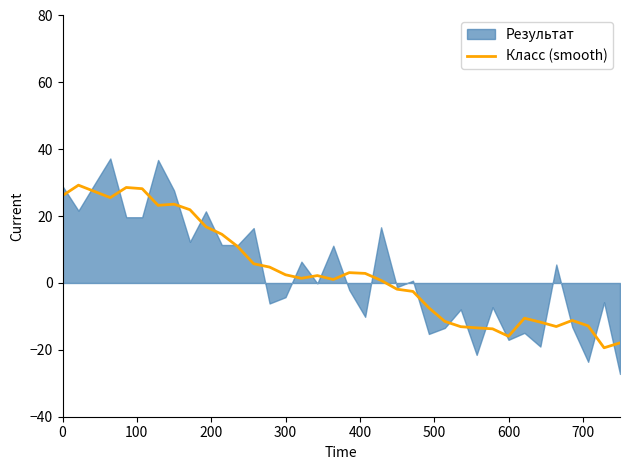

What is the minimum value for Класс (smooth)?

-19.4